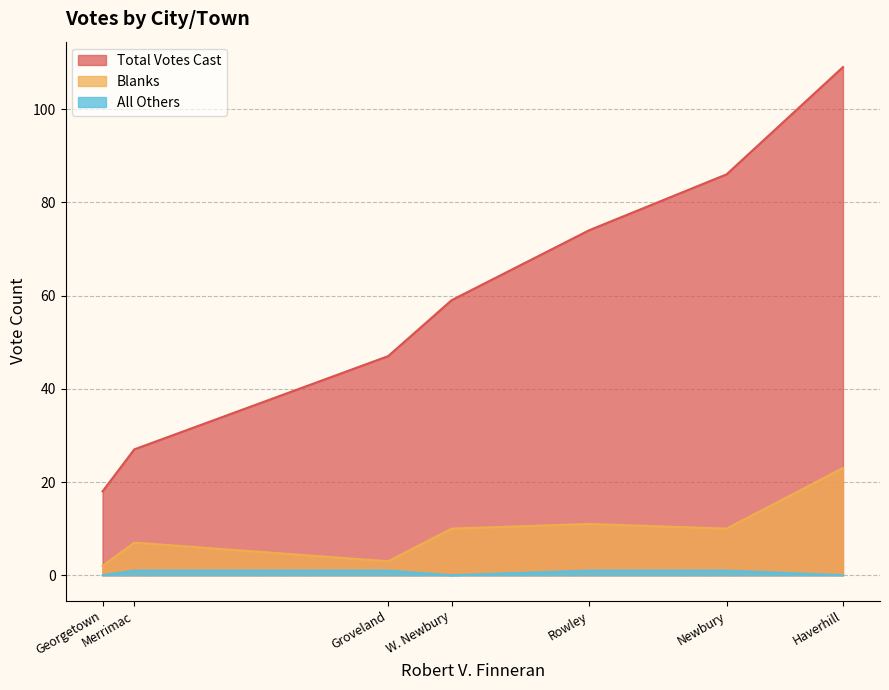

How many data points does each series have?

7